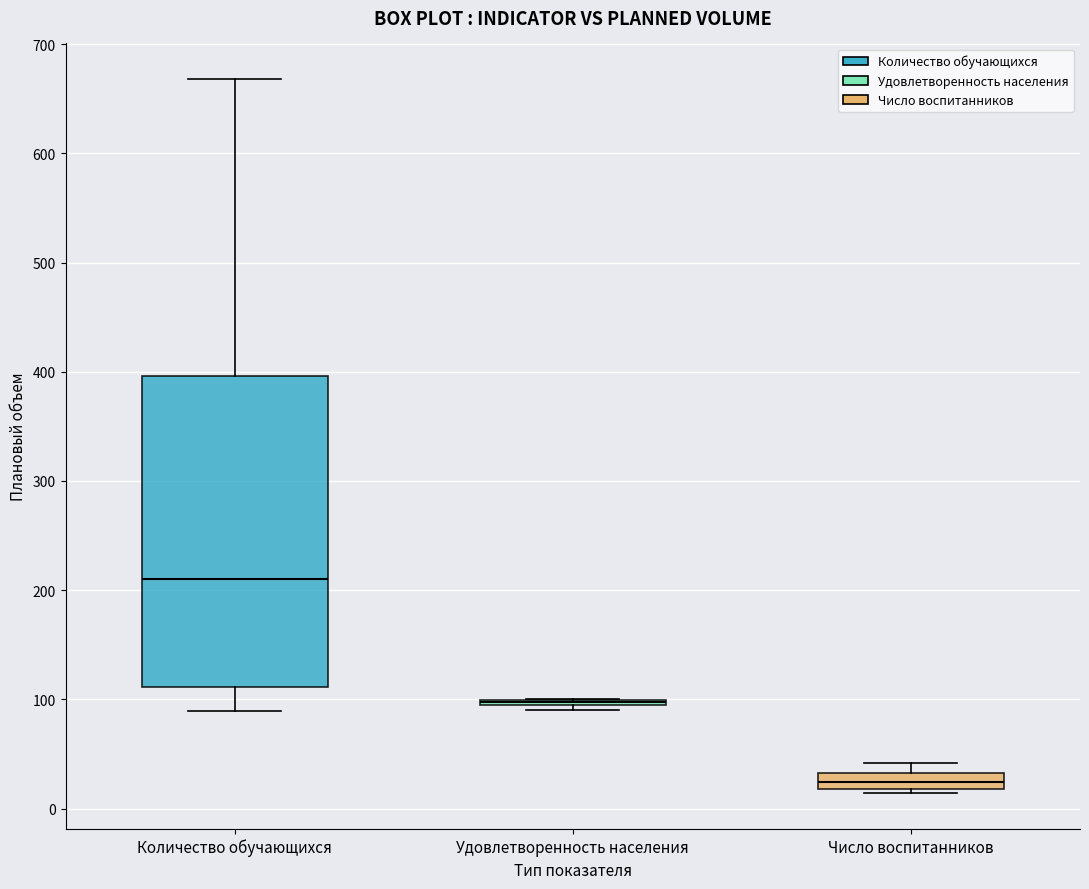

Comparing the boxes themselves (not the whiskers), which one is the tallest?

Количество обучающихся